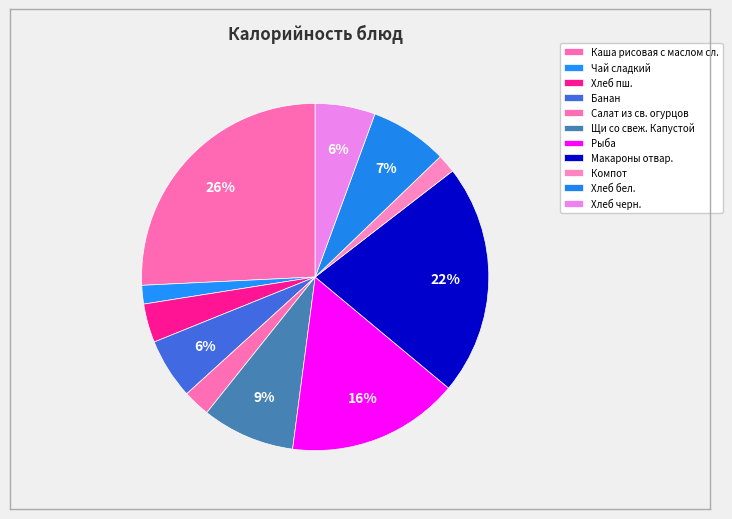

How many segments does this pie chart have?

11